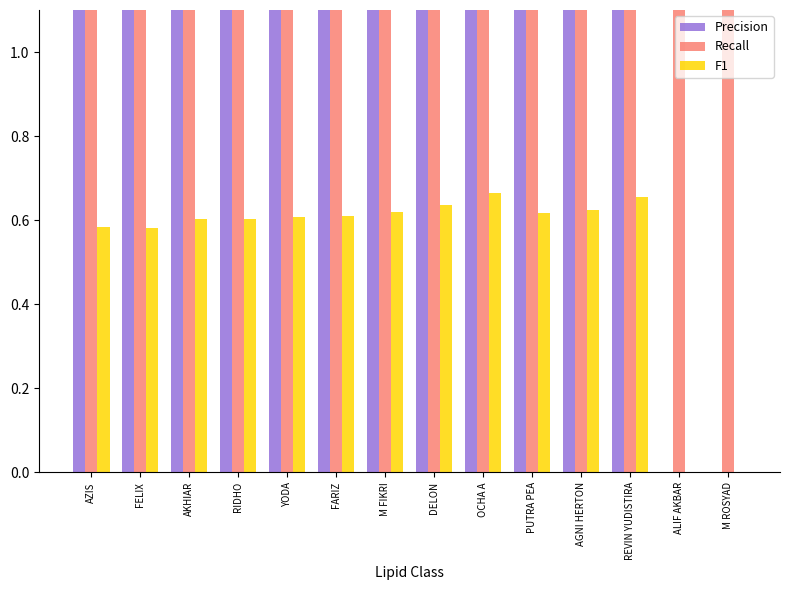

The Precision series shows 69.7 at M FIKRI. True or false?

True